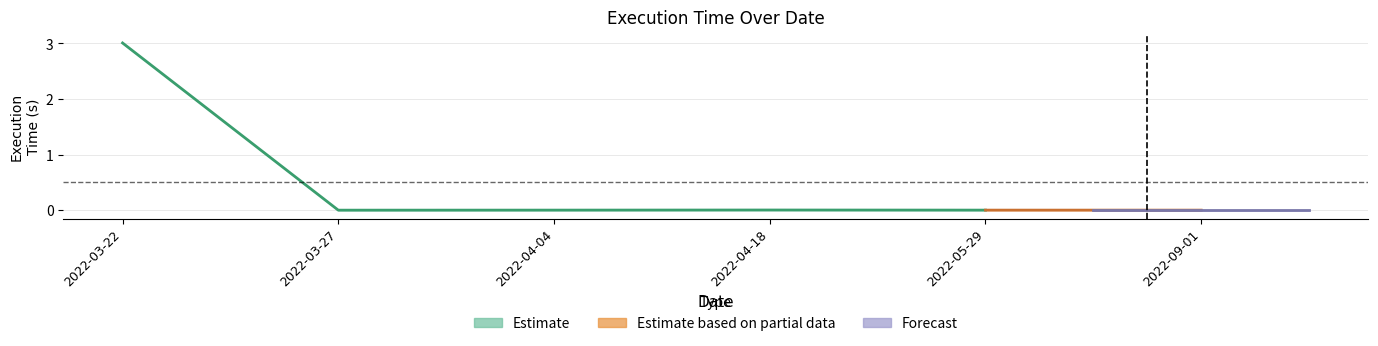

How many data points does each series have?

6